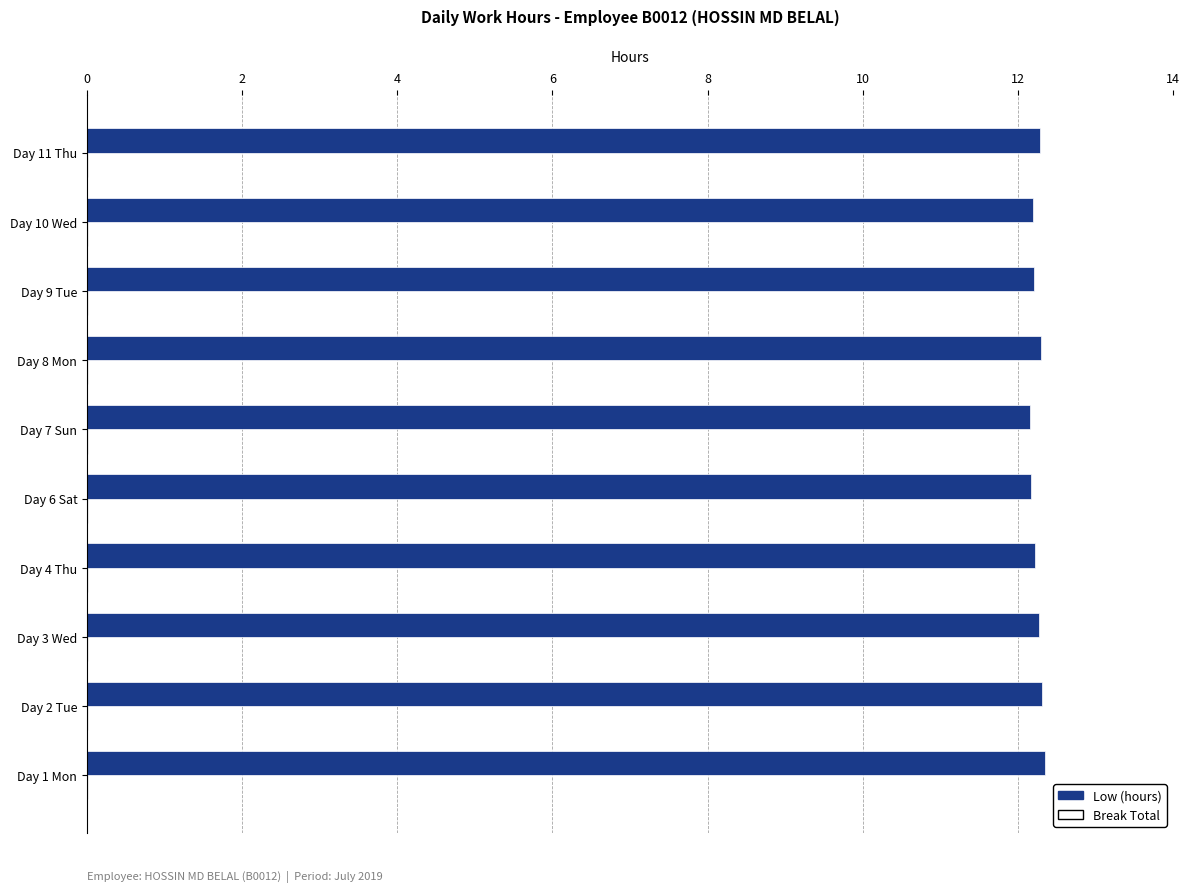

Is it true that the value at Day 11 Thu is 12.3?

True